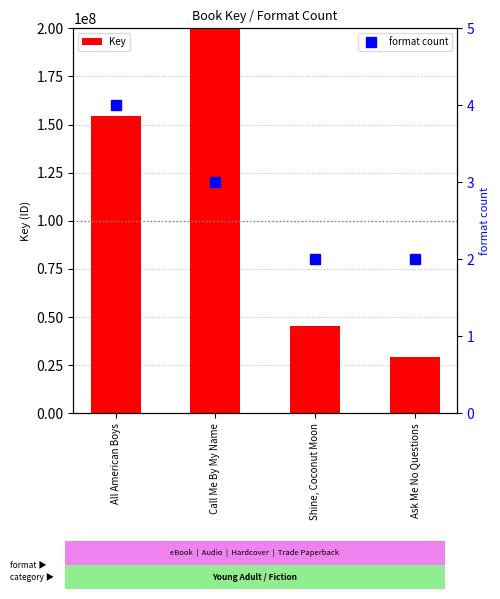

What is the smallest value displayed?

2